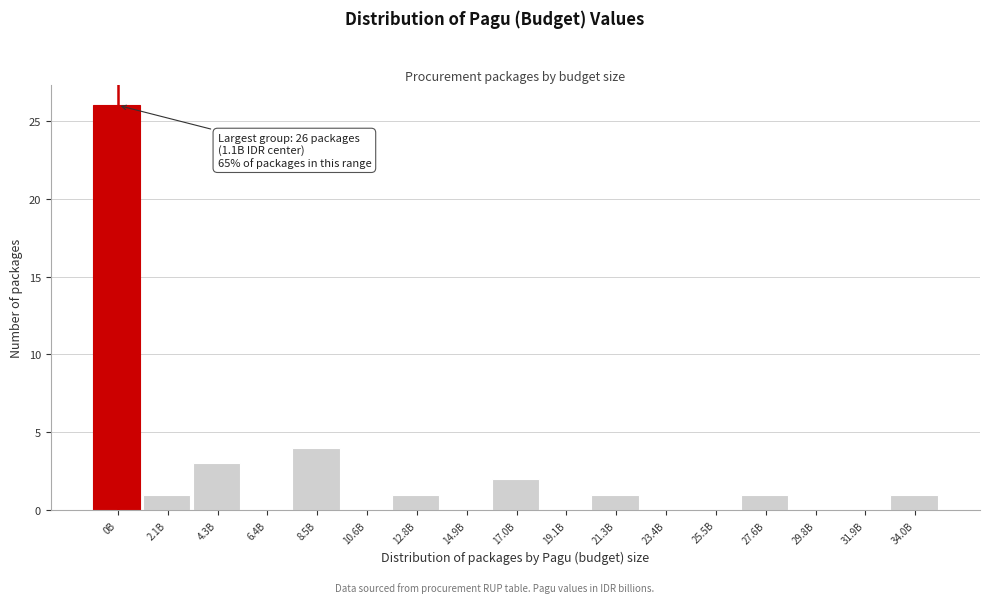

Reading right to left, list all the values displayed in this chart.

34.0B=1	31.9B=0	29.8B=0	27.6B=1	25.5B=0	23.4B=0	21.3B=1	19.1B=0	17.0B=2	14.9B=0	12.8B=1	10.6B=0	8.5B=4	6.4B=0	4.3B=3	2.1B=1	0B=26